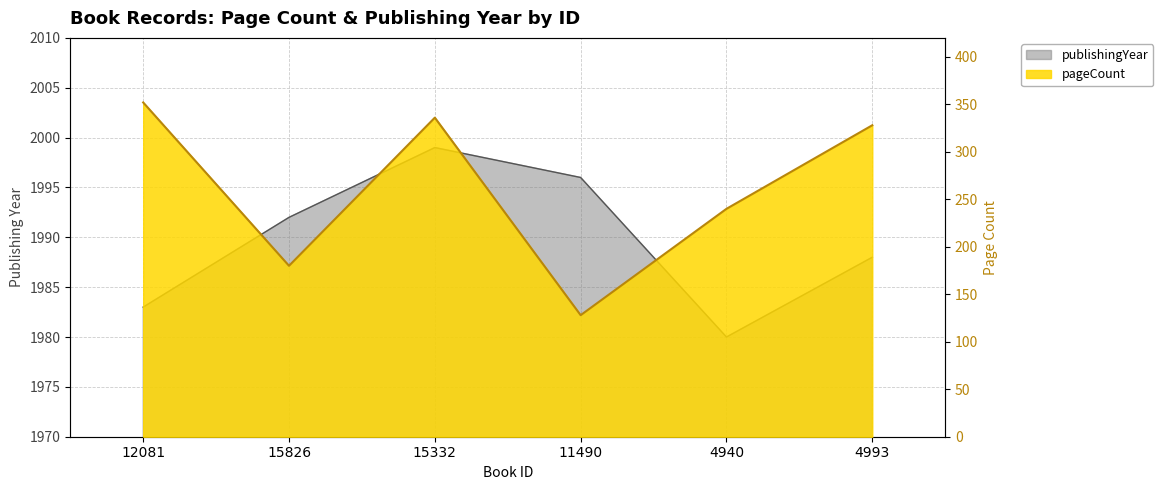

True or false: pageCount and publishingYear cross at least once.

False